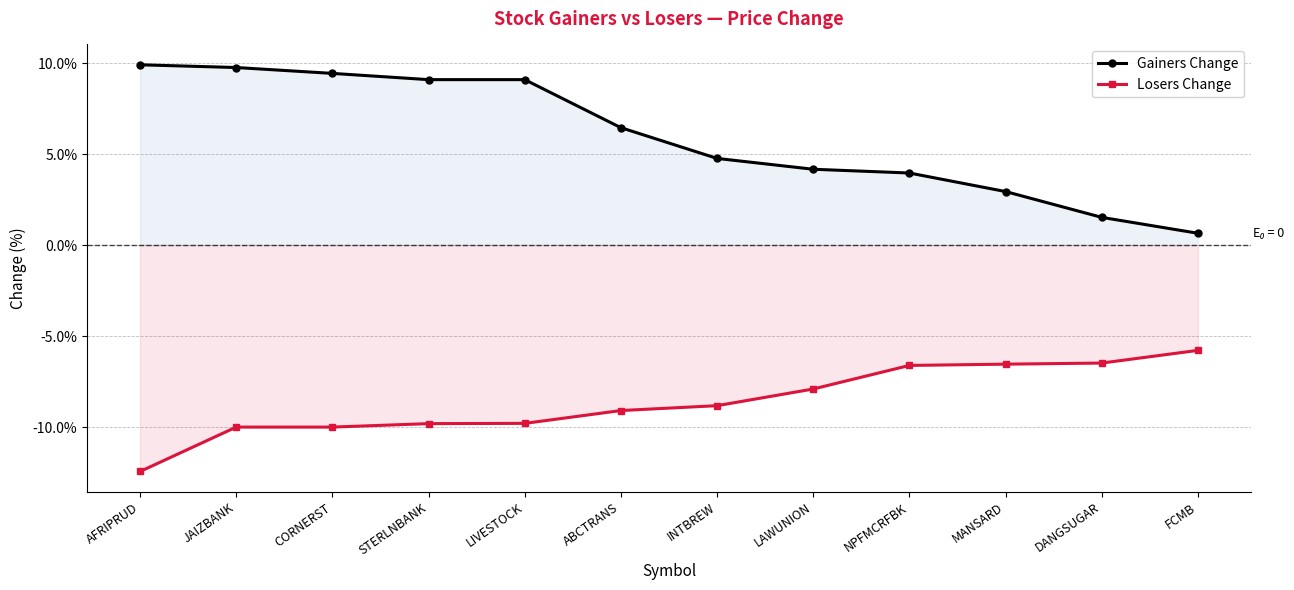

What is the spread (max minus min) of values at LIVESTOCK?

0.2